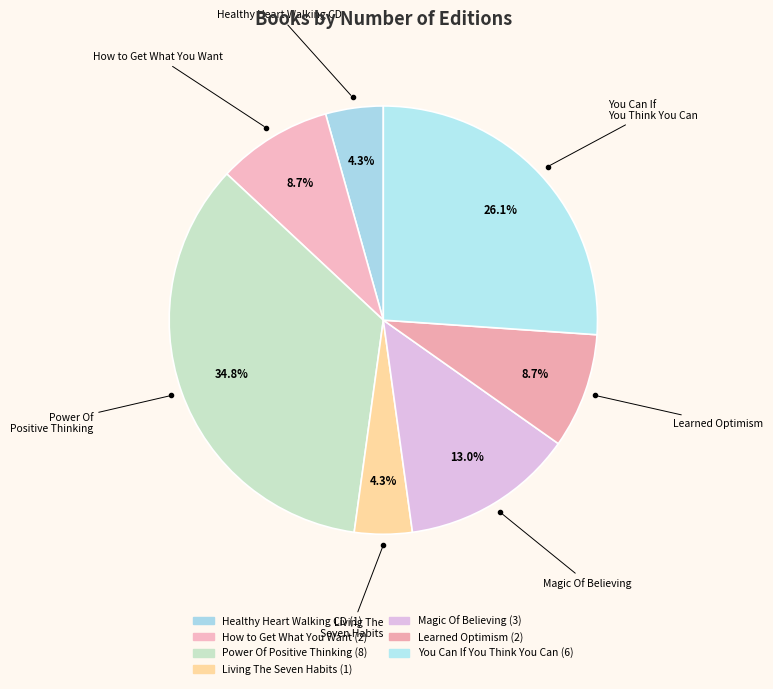

How many segments does this pie chart have?

7